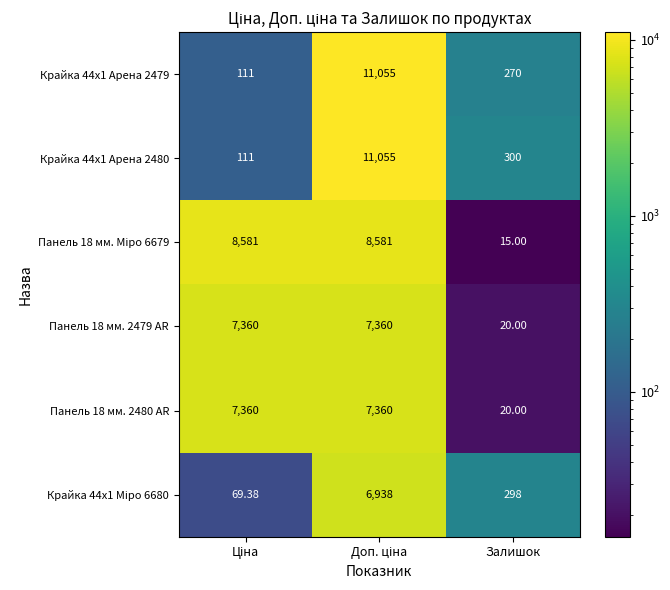

At which label is Крайка 44x1 Арена 2479 closest to 5583?

Залишок